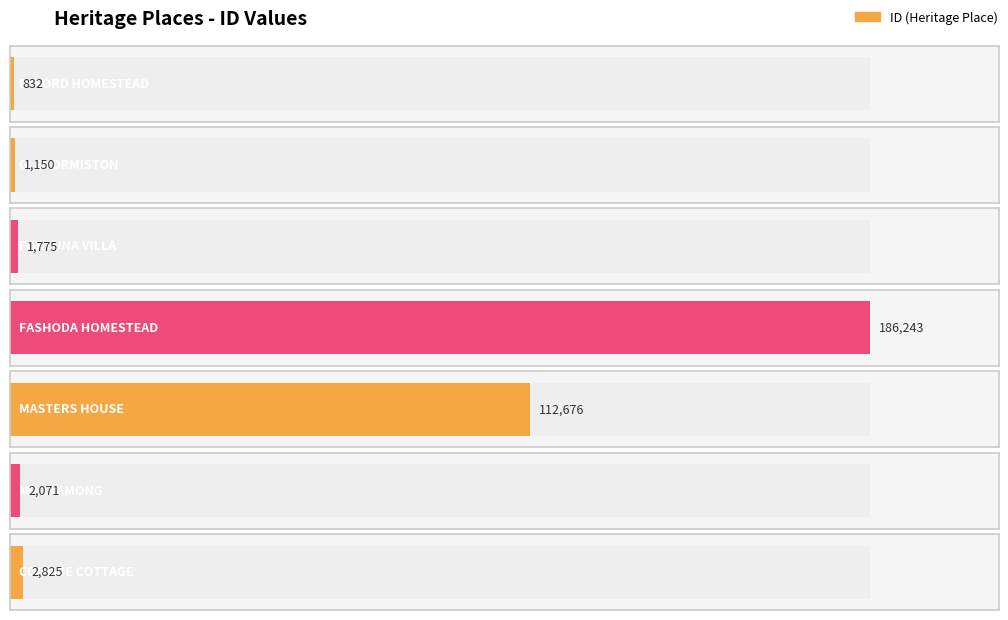

Reading right to left, what are all the values shown in this chart?

2825	2071	112676	186243	1775	1150	832